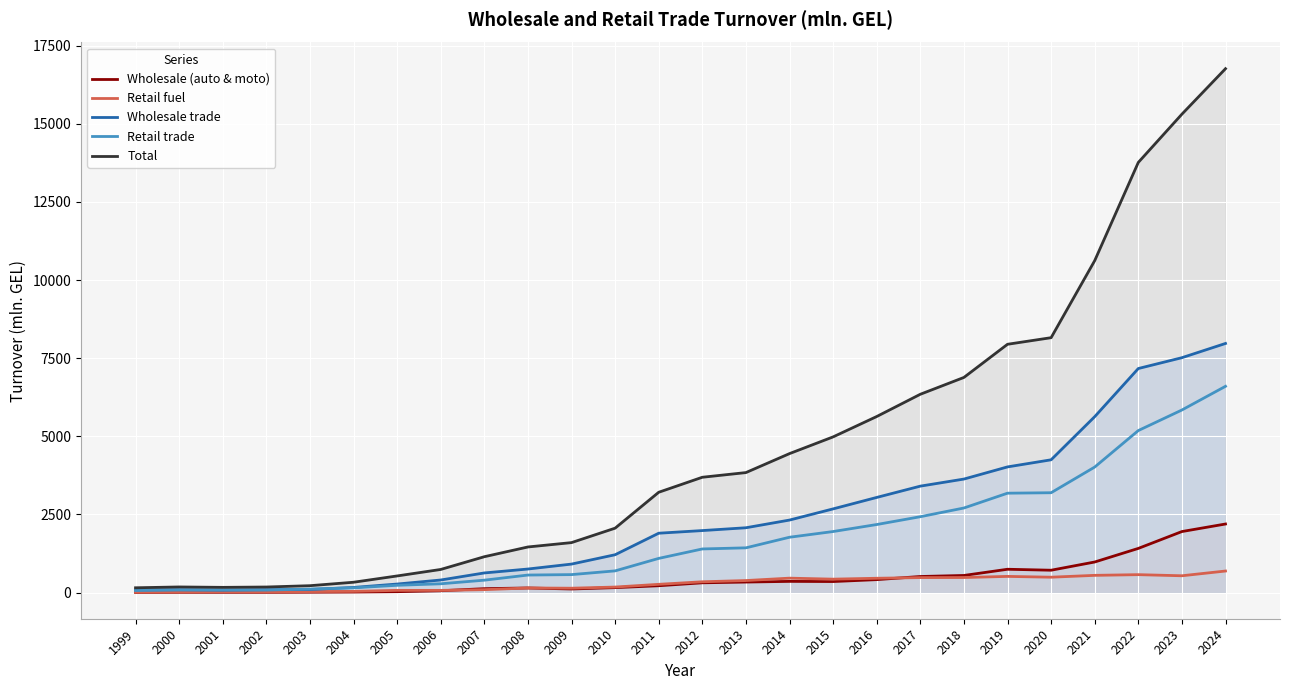

Rank the series at 2024 from lowest to highest value.

Retail fuel, Wholesale (auto & moto), Retail trade, Wholesale trade, Total